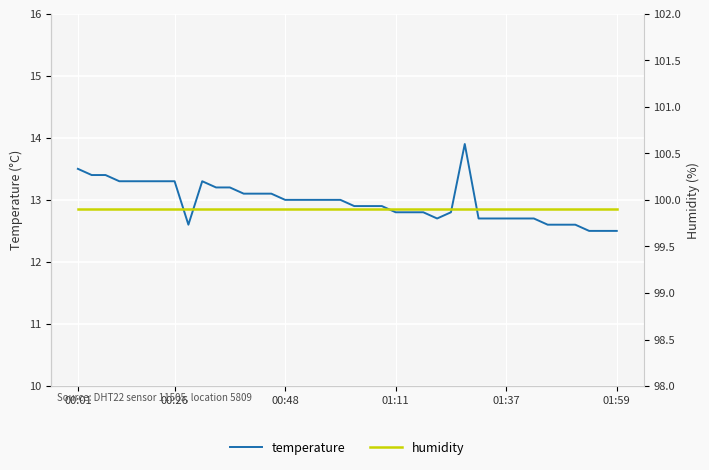

Reading left to right, what are all the values shown in this chart?

temperature: 13.5	13.4	13.4	13.3	13.3	13.3	13.3	13.3	12.6	13.3	13.2	13.2	13.1	13.1	13.1	13.0	13.0	13.0	13.0	13.0	12.9	12.9	12.9	12.8	12.8	12.8	12.7	12.8	13.9	12.7	12.7	12.7	12.7	12.7	12.6	12.6	12.6	12.5	12.5	12.5
humidity: 99.9	99.9	99.9	99.9	99.9	99.9	99.9	99.9	99.9	99.9	99.9	99.9	99.9	99.9	99.9	99.9	99.9	99.9	99.9	99.9	99.9	99.9	99.9	99.9	99.9	99.9	99.9	99.9	99.9	99.9	99.9	99.9	99.9	99.9	99.9	99.9	99.9	99.9	99.9	99.9